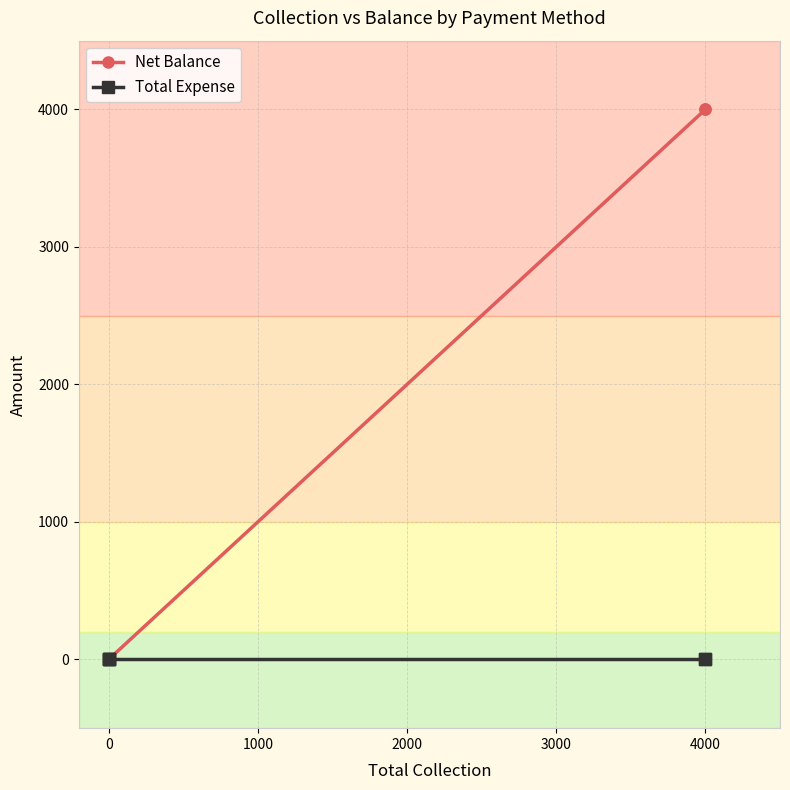

True or false: Total Expense and Net Balance intersect in this chart.

False